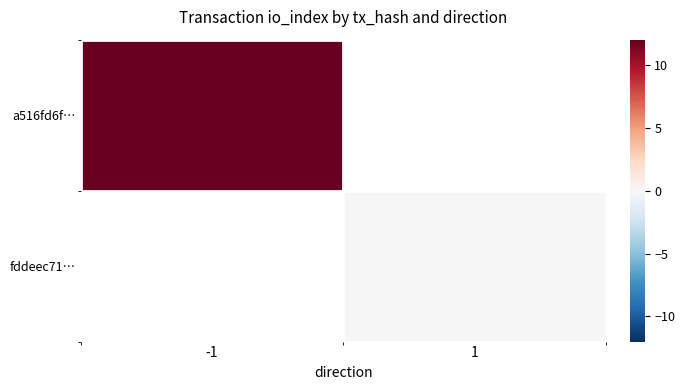

Rank the categories by a516fd6f… value from highest to lowest.

-1, 1